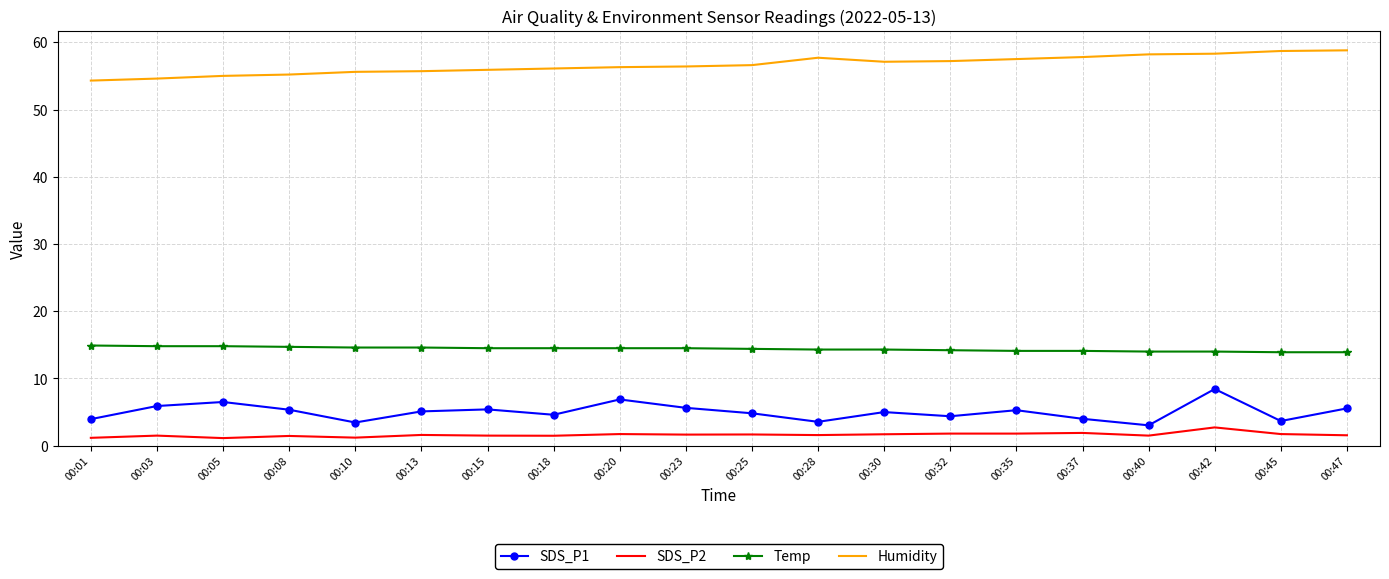

Which series has the widest spread of values?

SDS_P1